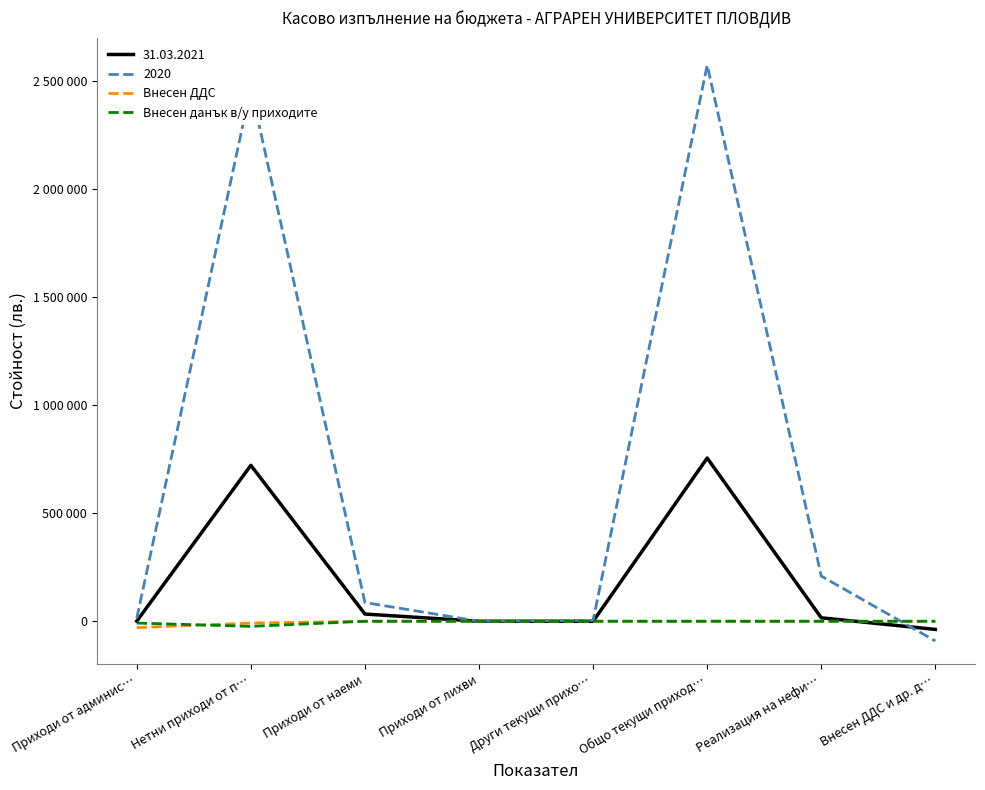

What are all the series names shown in the legend?

31.03.2021, 2020, Внесен ДДС, Внесен данък в/у приходите